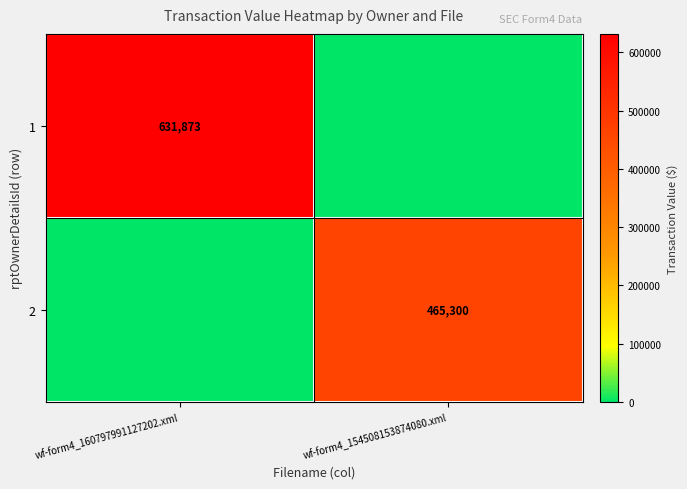

The 1 series shows 362043 at wf-form4_160797991127202.xml. True or false?

False